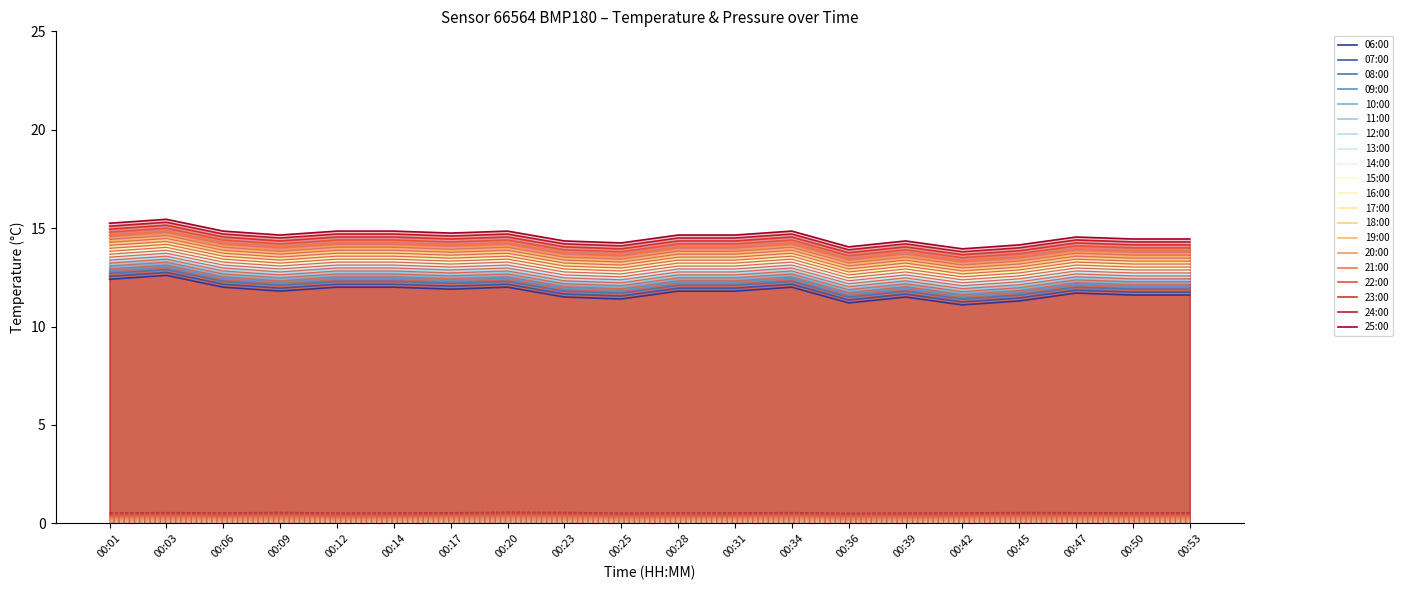

The value of temperature at 00:17 is 7.7. True or false?

False